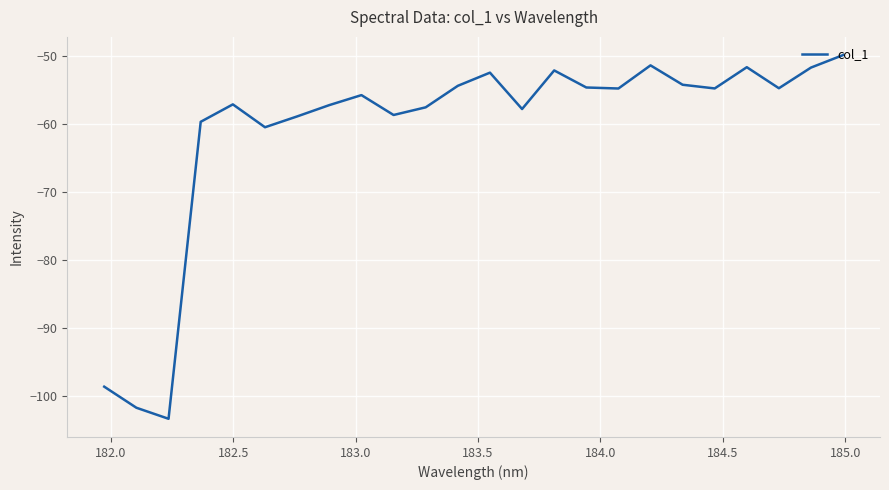

What is the minimum value shown in the chart?

-103.4